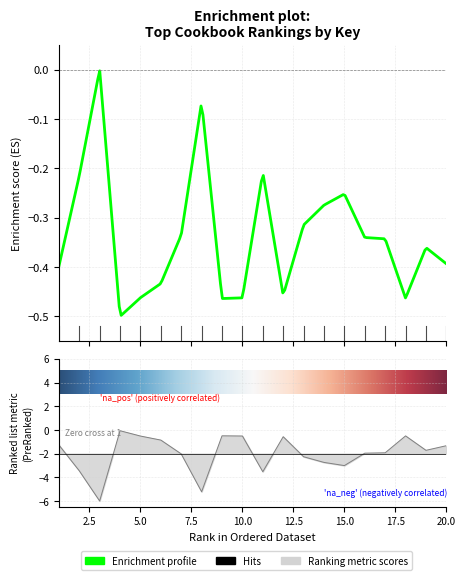

What value does the data have at 20?

-1.3